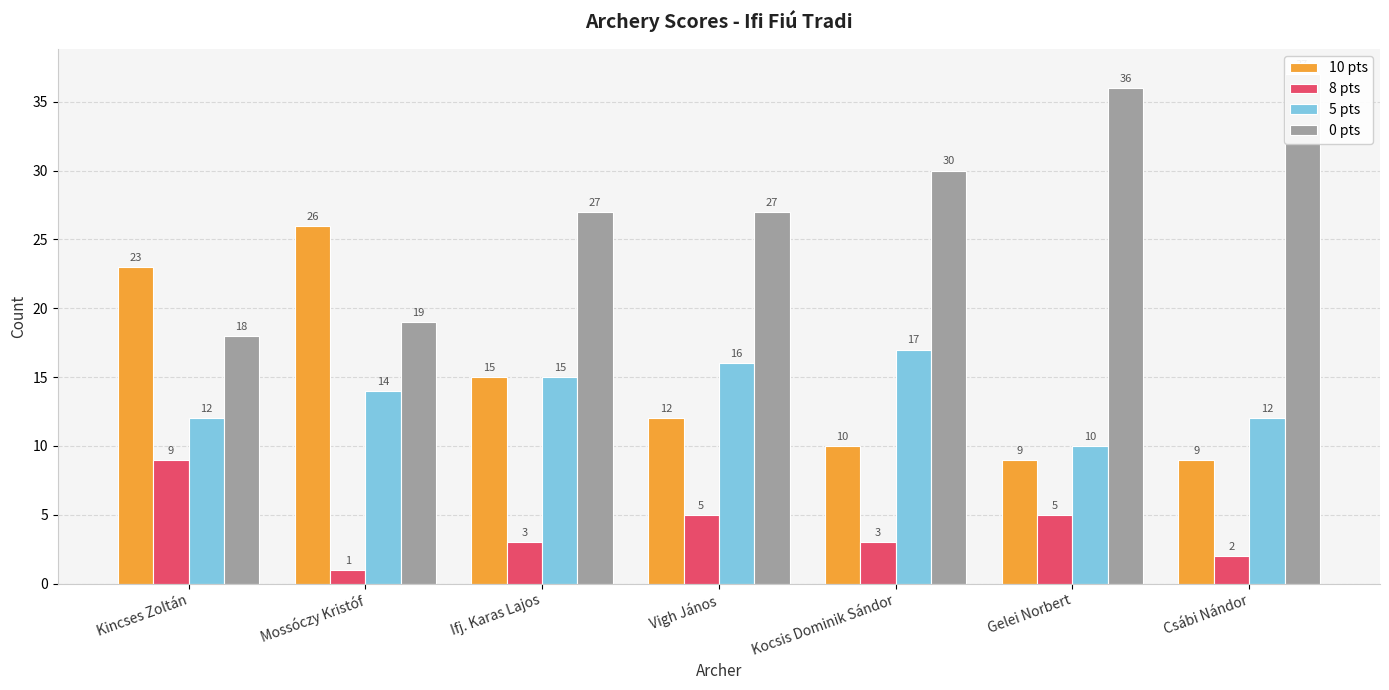

Is the value of 8 pts at Mossóczy Kristóf greater than the value of 5 pts at Csábi Nándor?

No